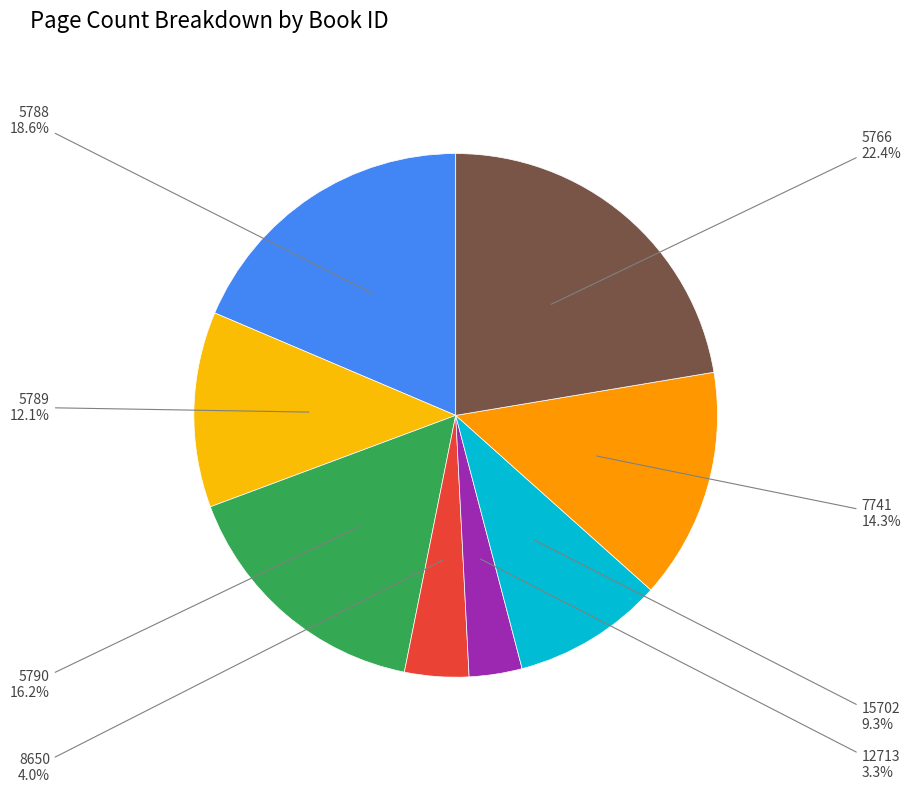

Rank the categories by value from lowest to highest.

12713, 8650, 15702, 5789, 7741, 5790, 5788, 5766